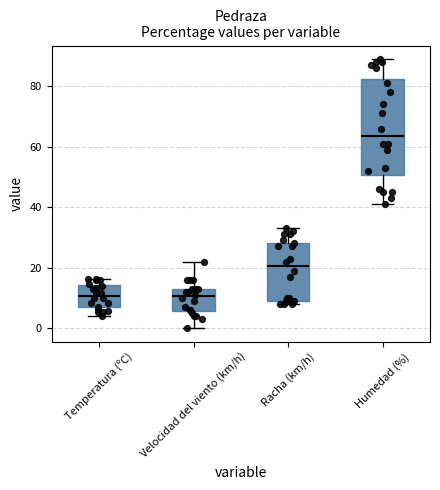

Reading left to right, read every box against the y-axis: the position of its median line, the range the box covers, and the ends of its whiskers. The values are not printed on the chart, so give them approximately, as read against the axis.

Temperatura (ºC): median 10, box 6 to 14, whiskers 4 to 16
Velocidad del viento (km/h): median 10, box 6 to 14, whiskers 0 to 22
Racha (km/h): median 20, box 10 to 28, whiskers 8 to 34
Humedad (%): median 64, box 50 to 82, whiskers 42 to 90